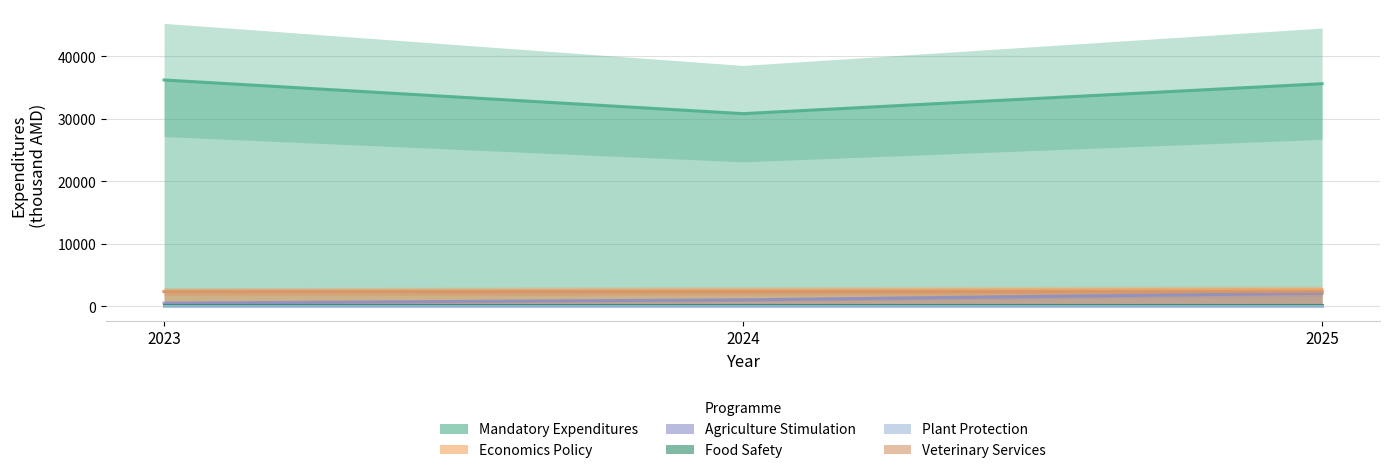

Which series has the largest total across all categories?

Mandatory Expenditures